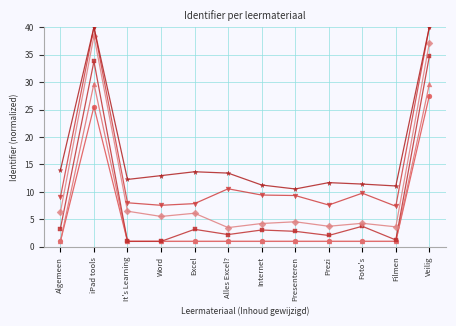

What is the spread (max minus min) of values at Alles Excel??

12.4